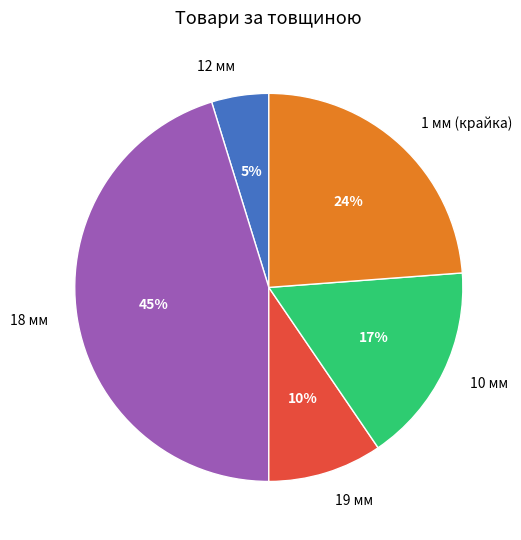

To the nearest percent, what is the difference between the largest and smallest slice percentages?

40%